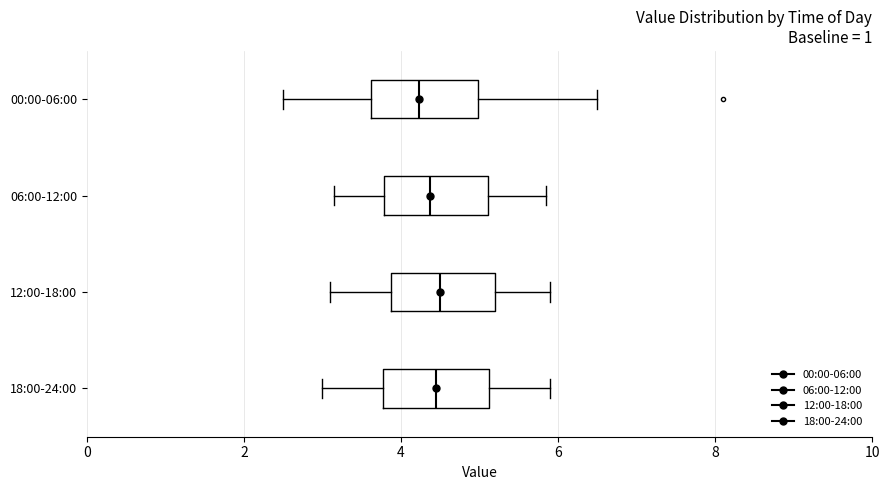

Reading bottom to top, transcribe this box plot: for each box, give where its median line is, the range the box spans, and where its two whiskers end, as read against the x-axis. The values are not printed on the chart, so give them approximately, as read against the axis.

18:00-24:00: median 4.4, box 3.8 to 5.2, whiskers 3.0 to 6.0
12:00-18:00: median 4.6, box 3.8 to 5.2, whiskers 3.2 to 6.0
06:00-12:00: median 4.4, box 3.8 to 5.2, whiskers 3.2 to 5.8
00:00-06:00: median 4.2, box 3.6 to 5.0, whiskers 2.6 to 6.6